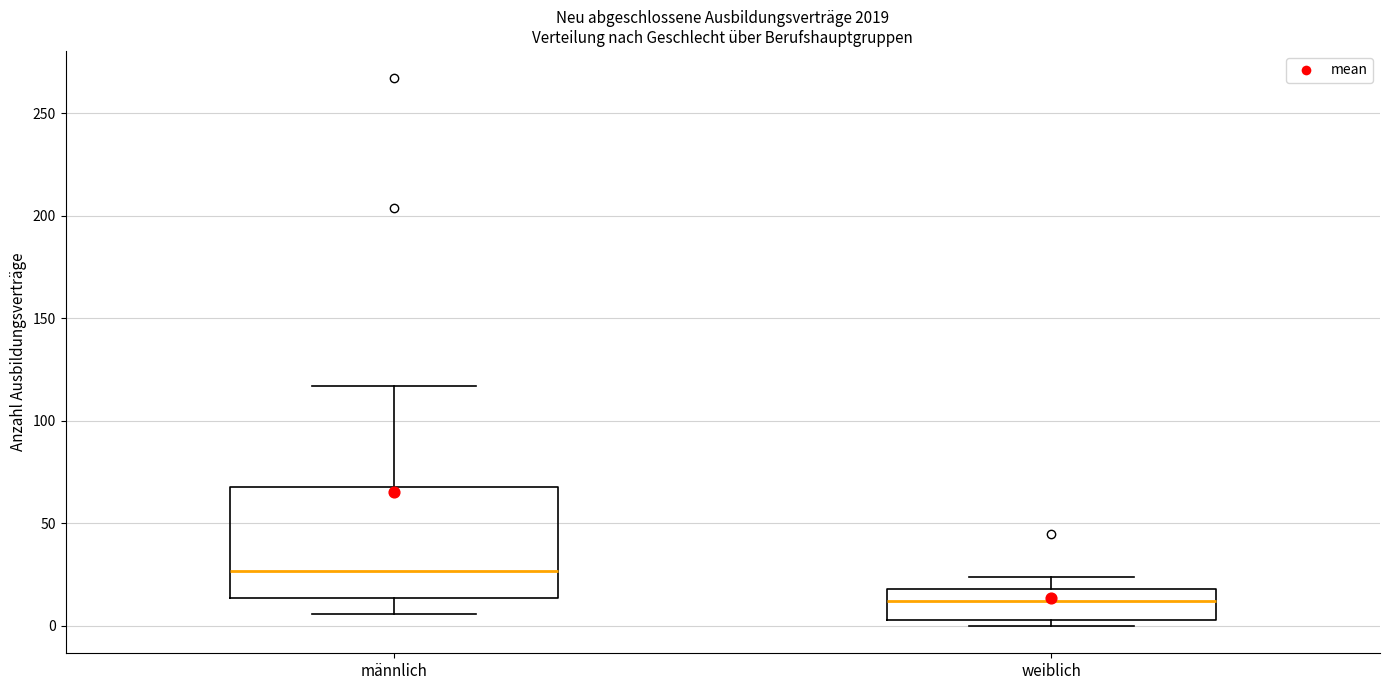

Which box's median line is the lowest?

weiblich